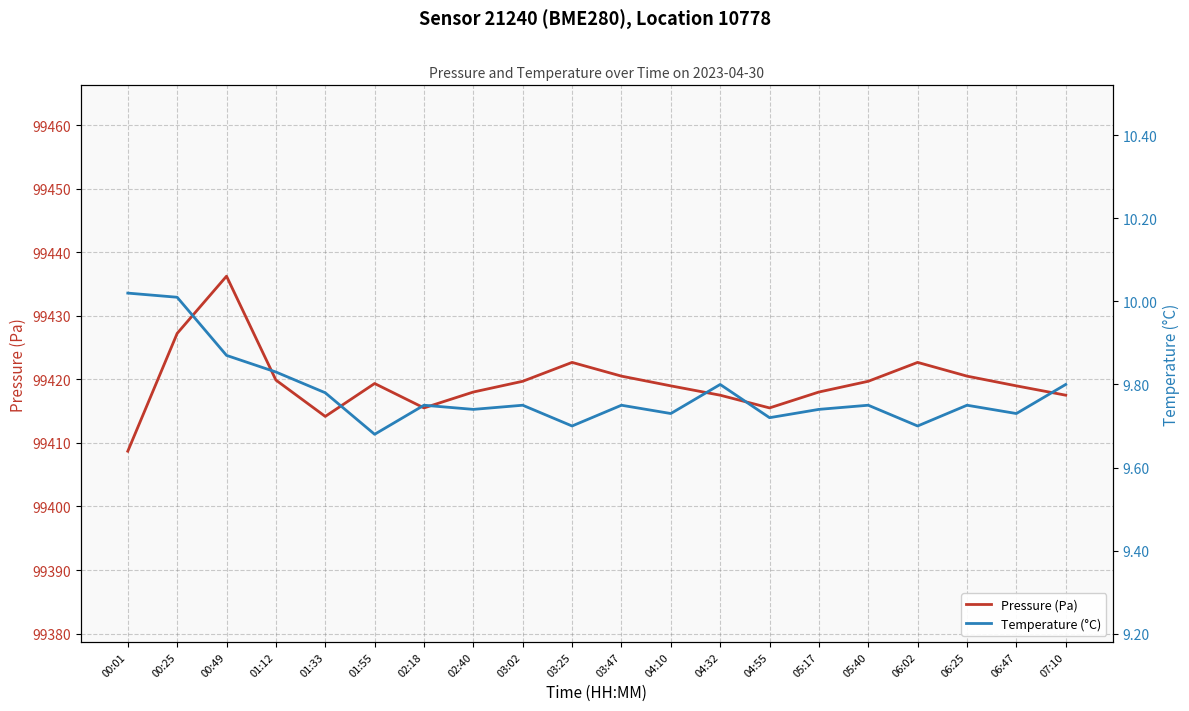

What is the label of the 5th point from the left?

01:33